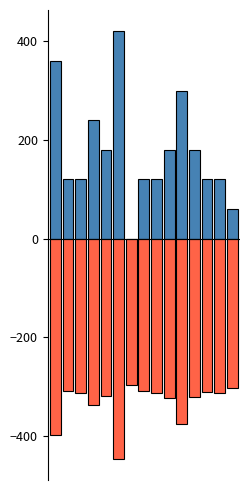

The col_0 series shows 120.0 at 1. True or false?

True